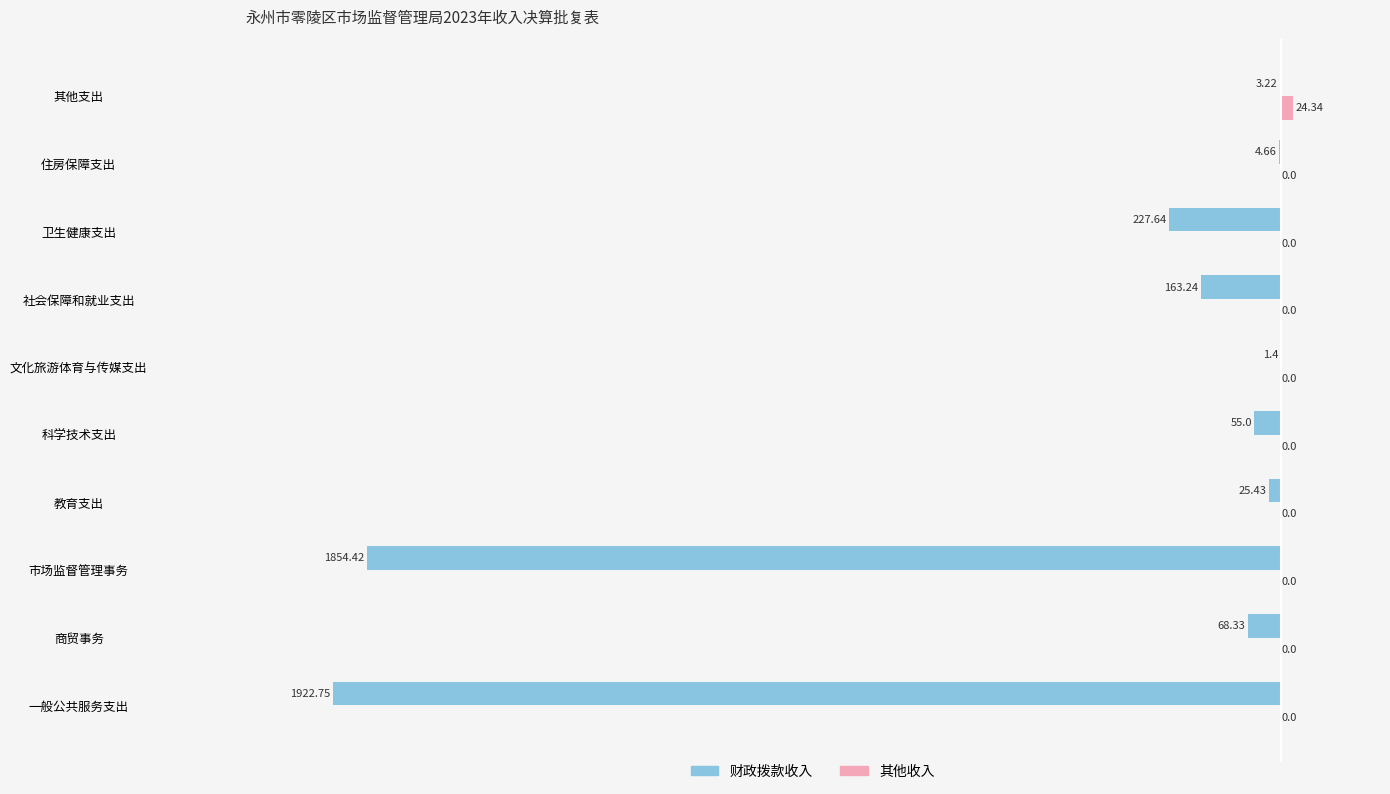

What is the sum of the 财政拨款收入 values at 一般公共服务支出 and 商贸事务?

-1991.1